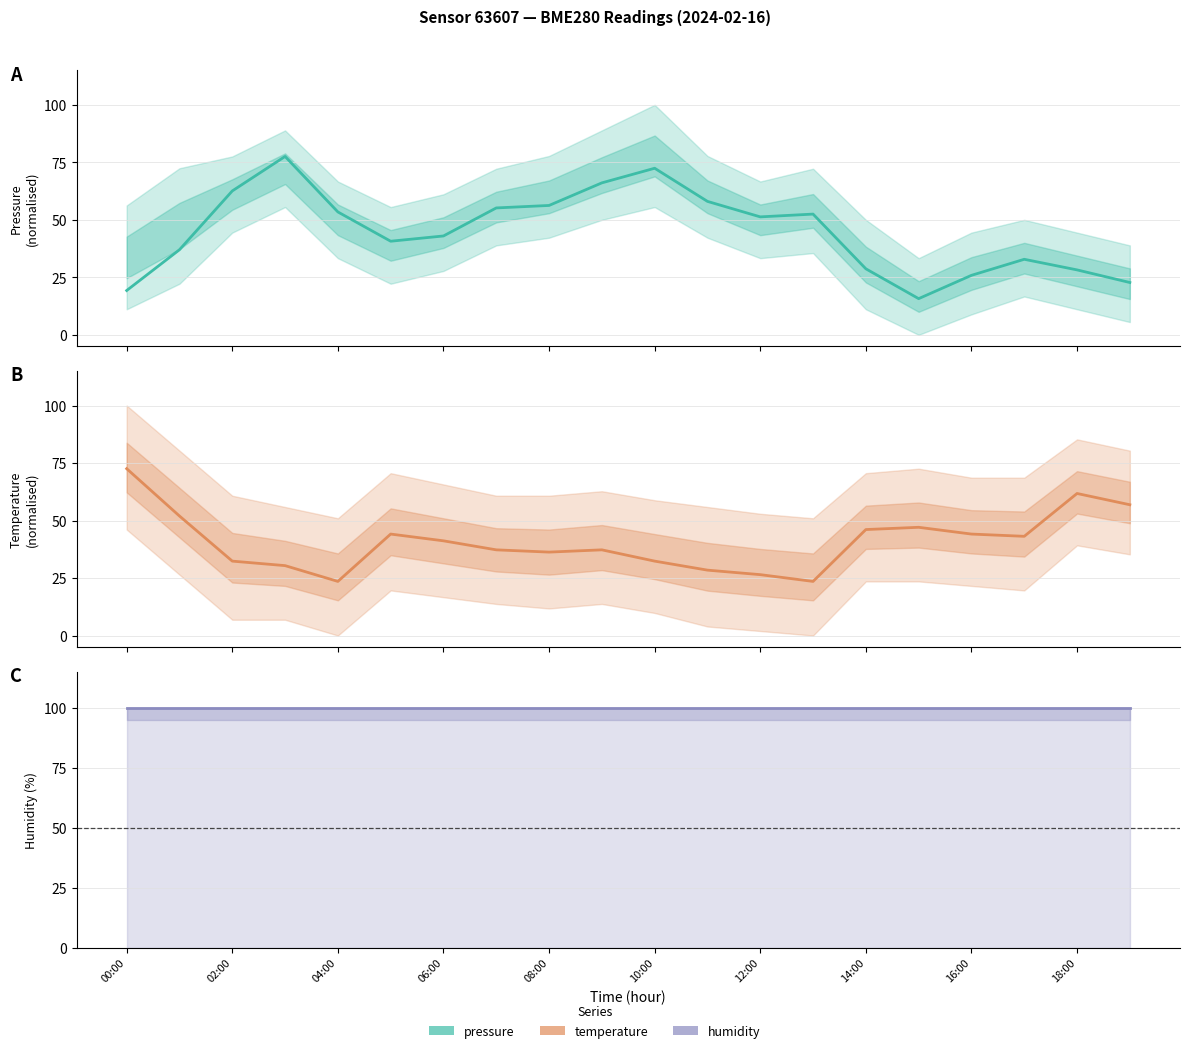

What is the minimum value shown in the chart?

15.7